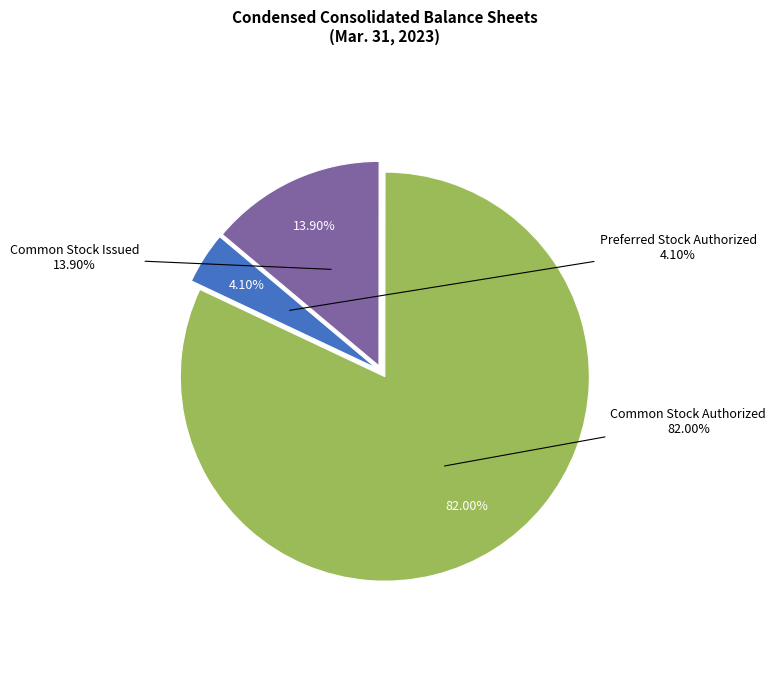

Approximately how many times larger is the value at Common Stock Issued compared to Preferred Stock Authorized?

3.4